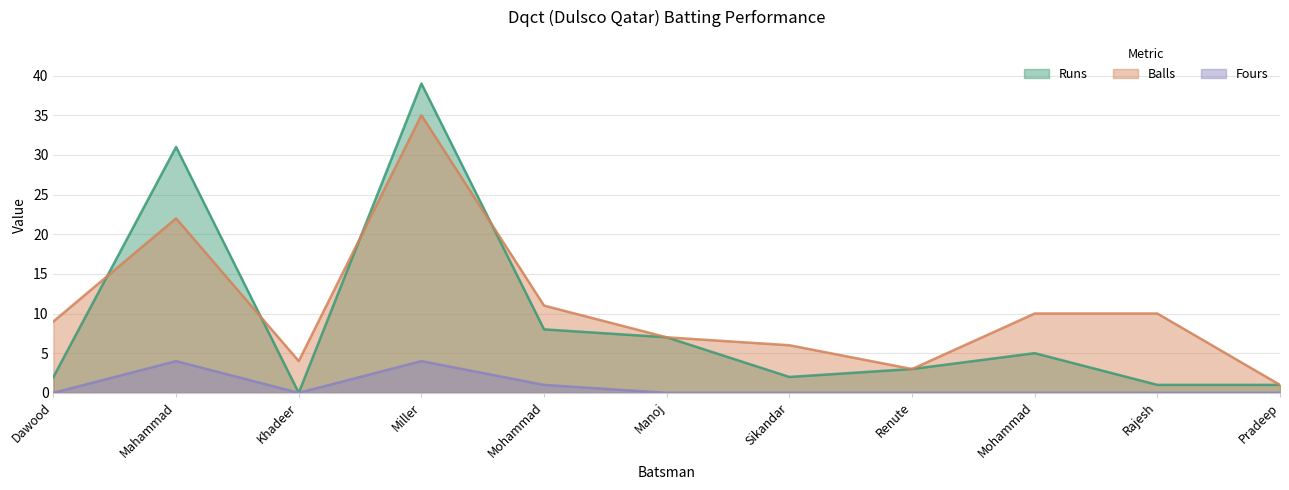

The Balls series shows 4 at Sikandar. True or false?

False